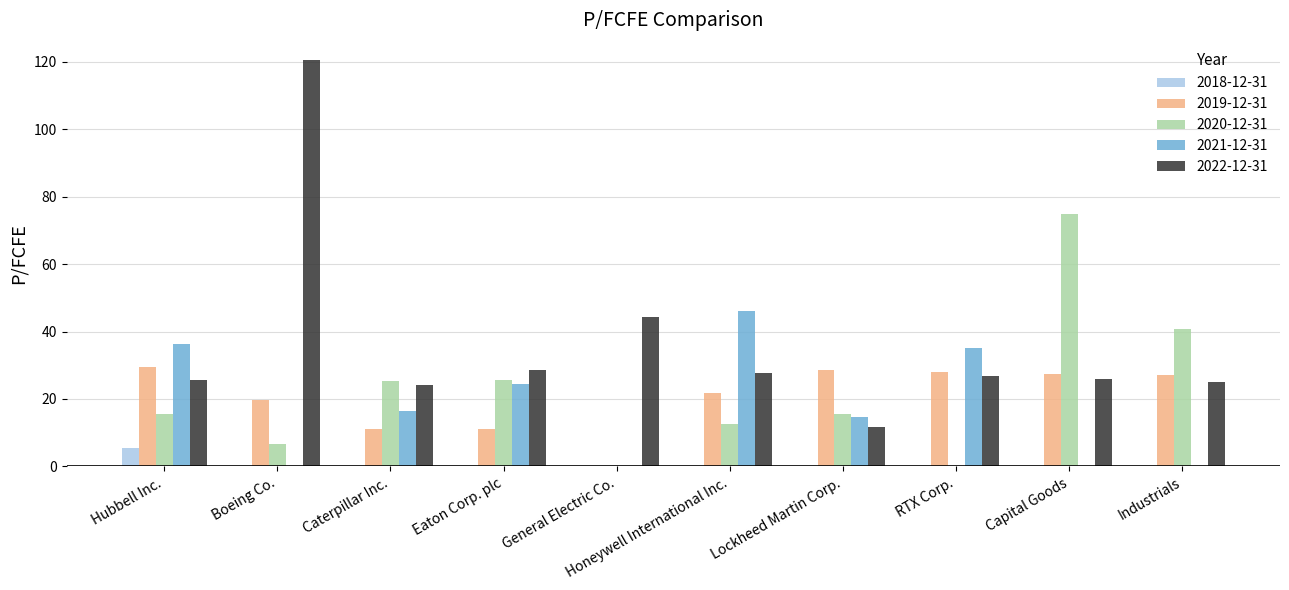

At which label does 2018-12-31 reach its peak?

Hubbell Inc.